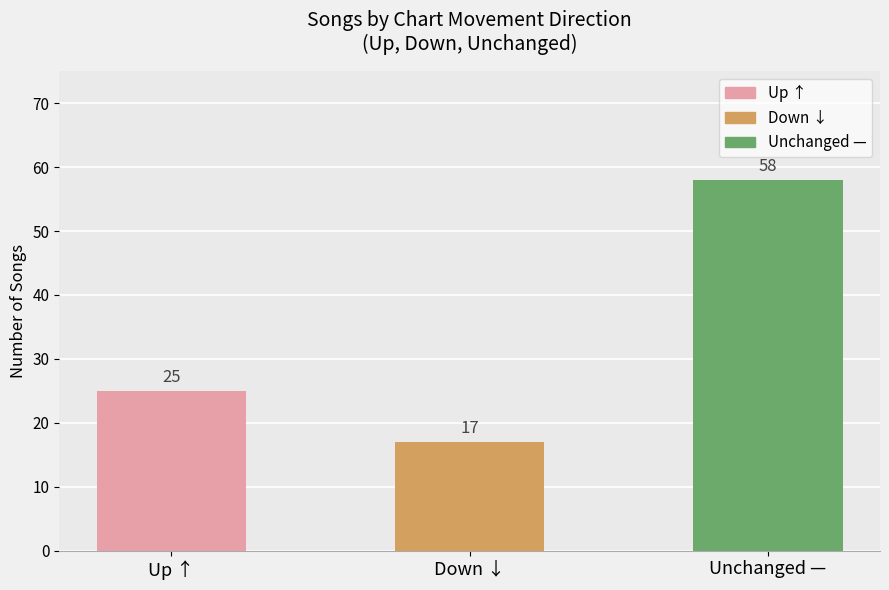

What is the minimum value shown in the chart?

17